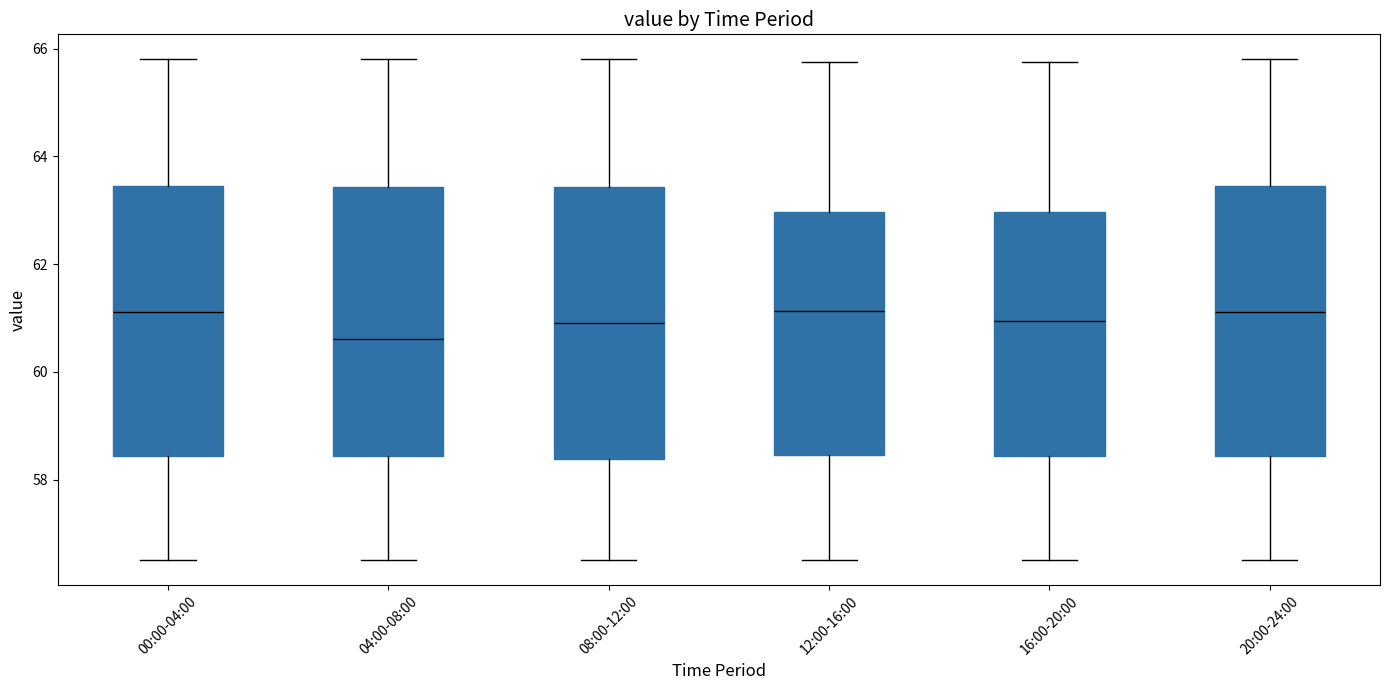

Reading left to right, read every box against the y-axis: the position of its median line, the range the box covers, and the ends of its whiskers. The values are not printed on the chart, so give them approximately, as read against the axis.

00:00-04:00: median 61.2, box 58.4 to 63.4, whiskers 56.6 to 65.8
04:00-08:00: median 60.6, box 58.4 to 63.4, whiskers 56.6 to 65.8
08:00-12:00: median 61.0, box 58.4 to 63.4, whiskers 56.6 to 65.8
12:00-16:00: median 61.2, box 58.4 to 63.0, whiskers 56.6 to 65.8
16:00-20:00: median 61.0, box 58.4 to 63.0, whiskers 56.6 to 65.8
20:00-24:00: median 61.2, box 58.4 to 63.4, whiskers 56.6 to 65.8